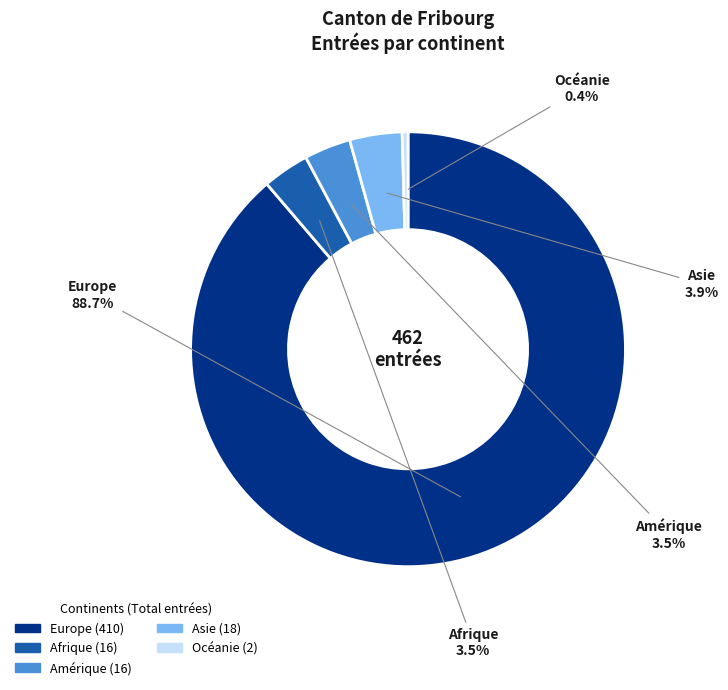

What is the smallest slice in the pie chart?

Océanie